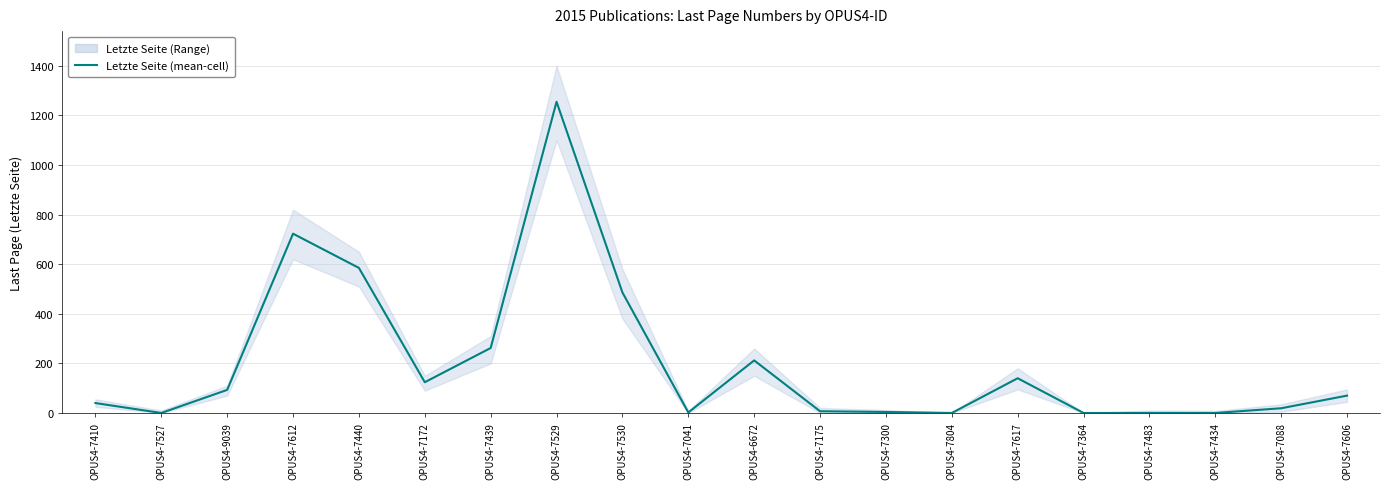

The value at OPUS4-7530 is 486. True or false?

True